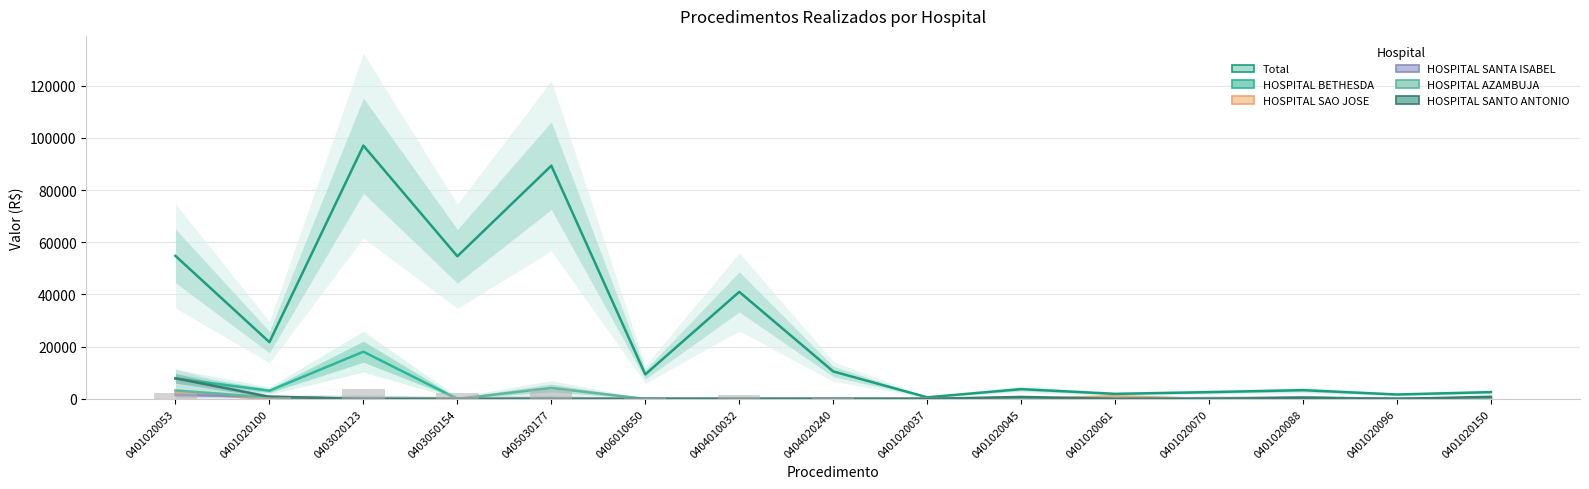

Which series has the largest total across all categories?

Total